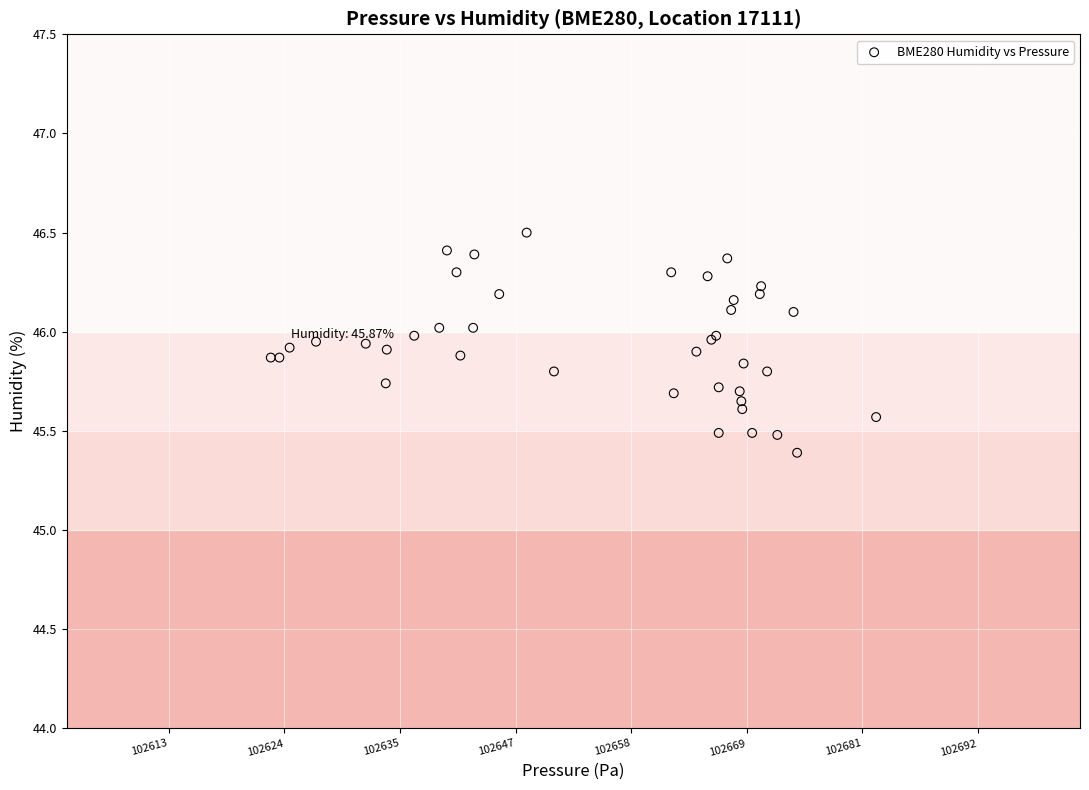

What Y value in the scatter plot is closest to 45?

45.4